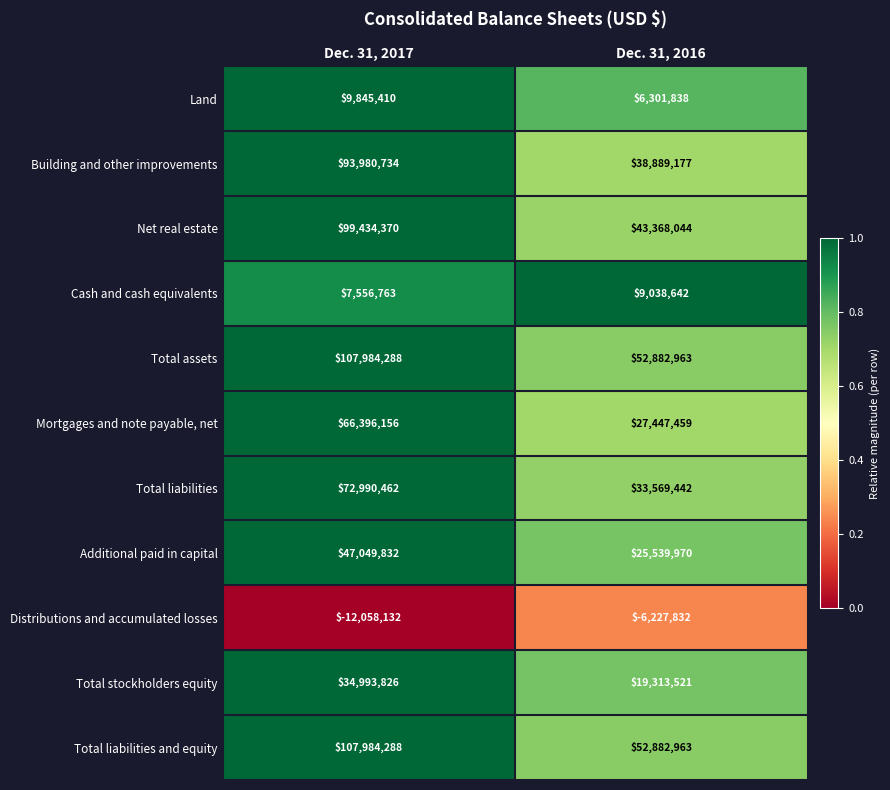

What is the difference between the Distributions and accumulated losses values at Dec. 31, 2017 and Dec. 31, 2016?

5830300